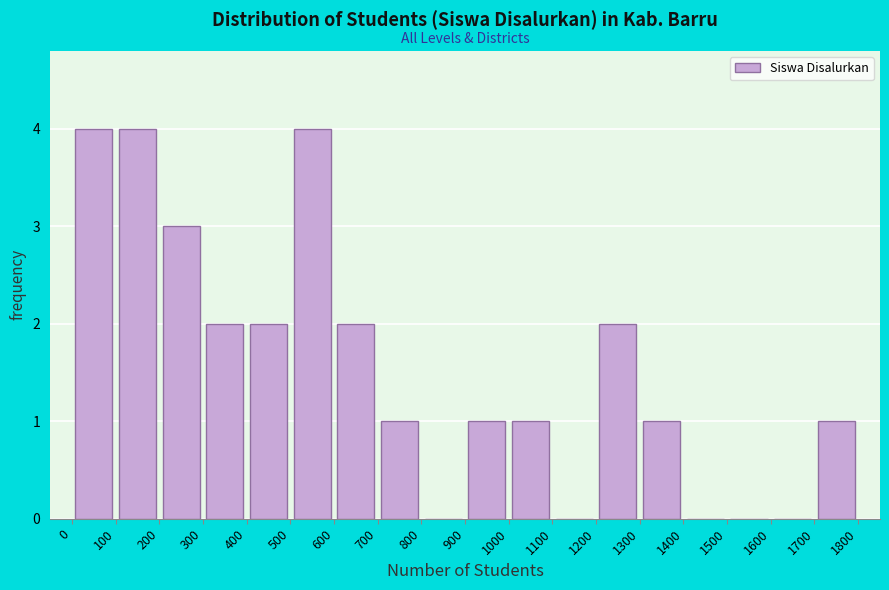

Reading left to right, list every bar in this chart as the range it spans on the x-axis followed by its height. The values are not printed on the chart, so give them approximately, as read against the axis.

0 to 100: 4
100 to 200: 4
200 to 300: 3
300 to 400: 2
400 to 500: 2
500 to 600: 4
600 to 700: 2
700 to 800: 1
800 to 900: 0
900 to 1000: 1
1000 to 1100: 1
1100 to 1200: 0
1200 to 1300: 2
1300 to 1400: 1
1400 to 1500: 0
1500 to 1600: 0
1600 to 1700: 0
1700 to 1800: 1